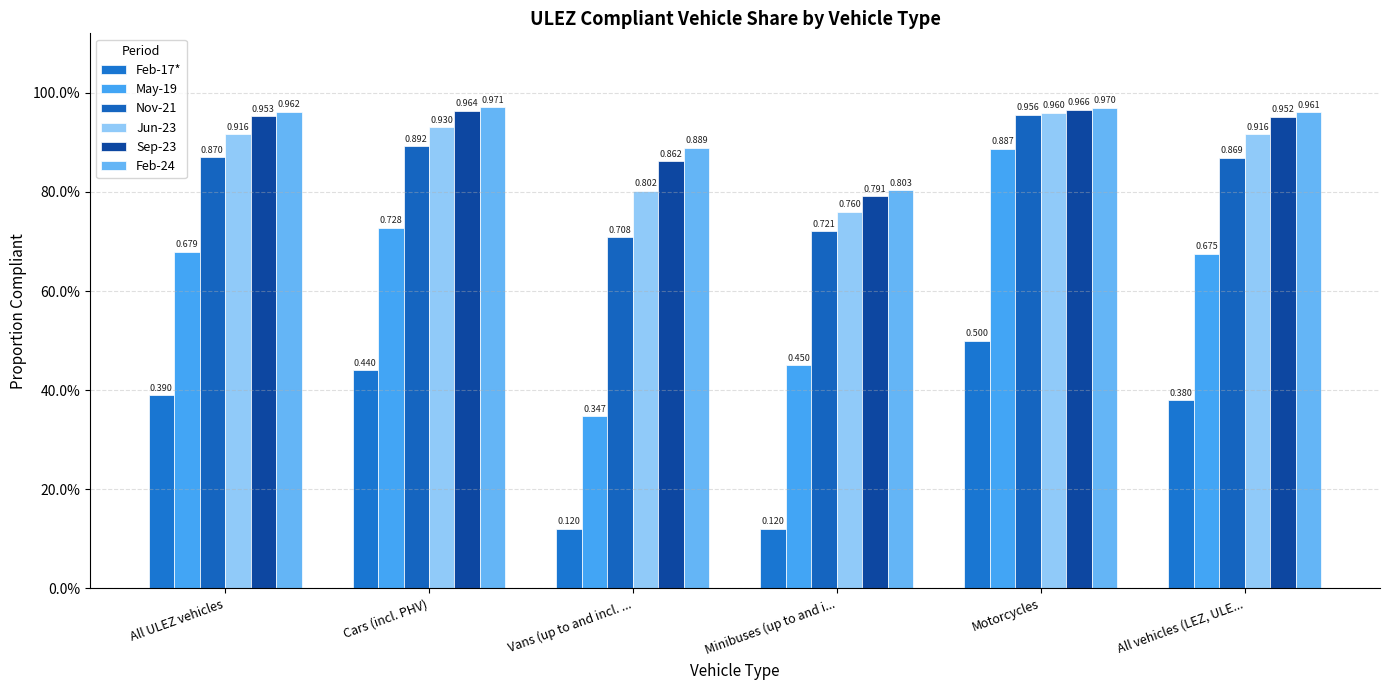

What is the difference between the maximum and second lowest values in the Nov-21 series?

0.2